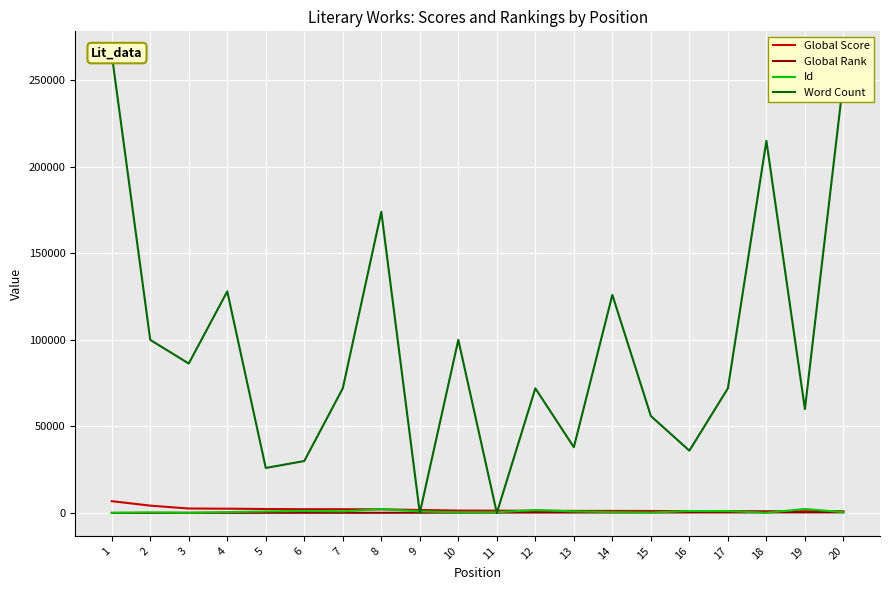

What is the value of the Global Score point at the 15th from the left?

1141